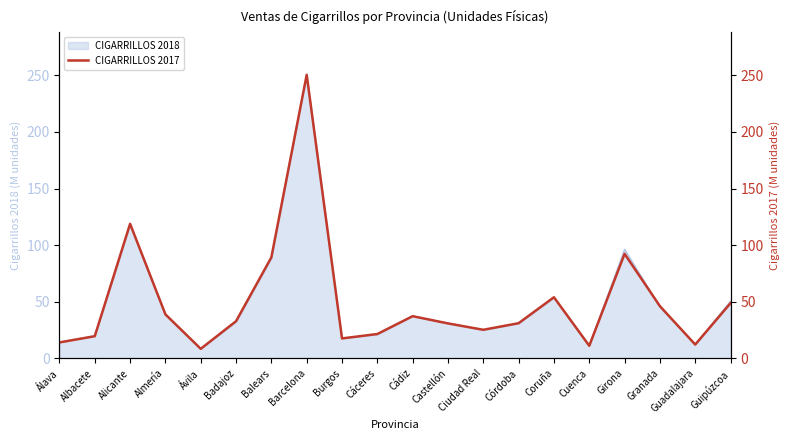

What is the minimum value shown in the chart?

8.5